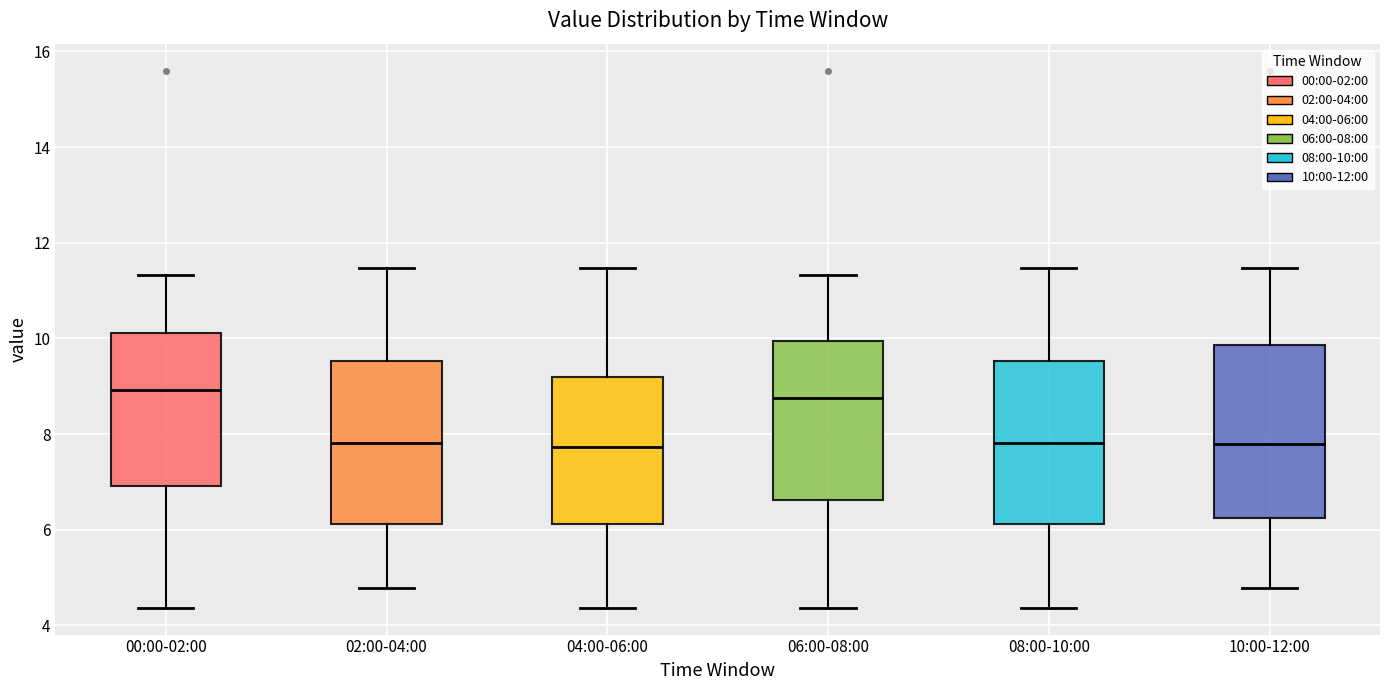

Reading left to right, transcribe this box plot: for each box, give where its median line is, the range the box spans, and where its two whiskers end, as read against the y-axis. The values are not printed on the chart, so give them approximately, as read against the axis.

00:00-02:00: median 9.0, box 7.0 to 10.2, whiskers 4.4 to 11.4
02:00-04:00: median 7.8, box 6.2 to 9.6, whiskers 4.8 to 11.4
04:00-06:00: median 7.8, box 6.2 to 9.2, whiskers 4.4 to 11.4
06:00-08:00: median 8.8, box 6.6 to 10.0, whiskers 4.4 to 11.4
08:00-10:00: median 7.8, box 6.2 to 9.6, whiskers 4.4 to 11.4
10:00-12:00: median 7.8, box 6.2 to 9.8, whiskers 4.8 to 11.4